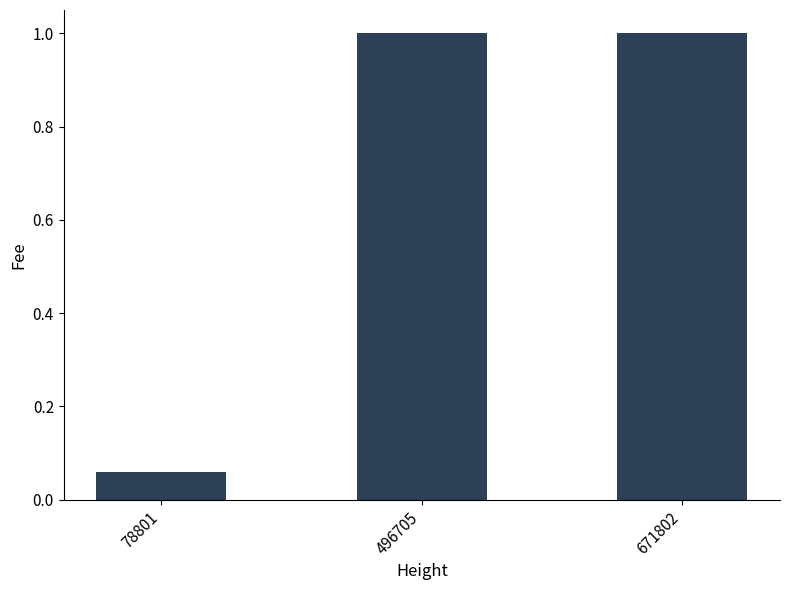

What is the value of the 2nd bar from the left?

1.0